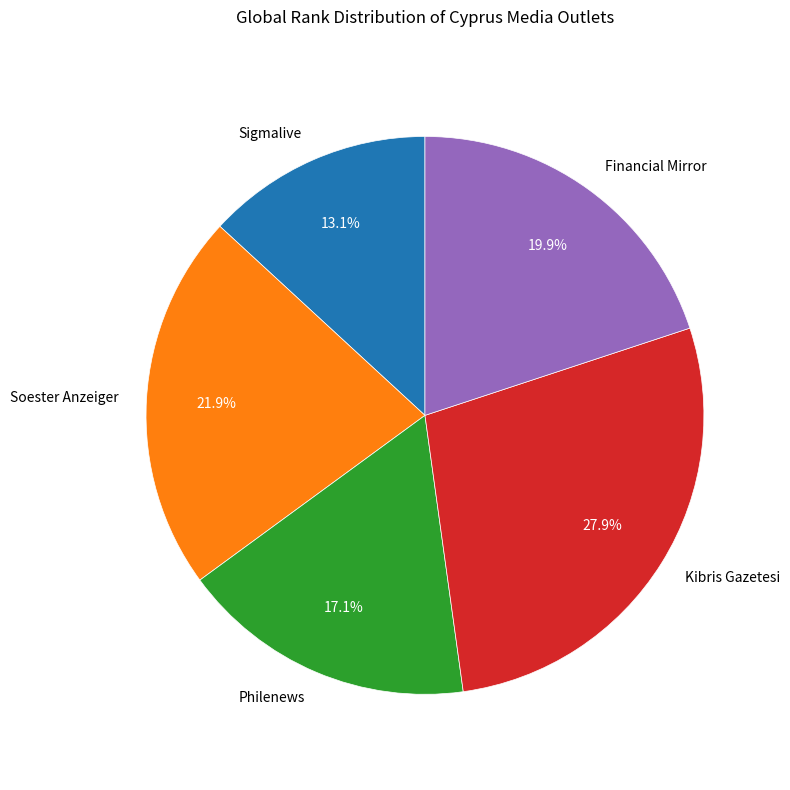

Does Philenews represent more than half of the total?

No